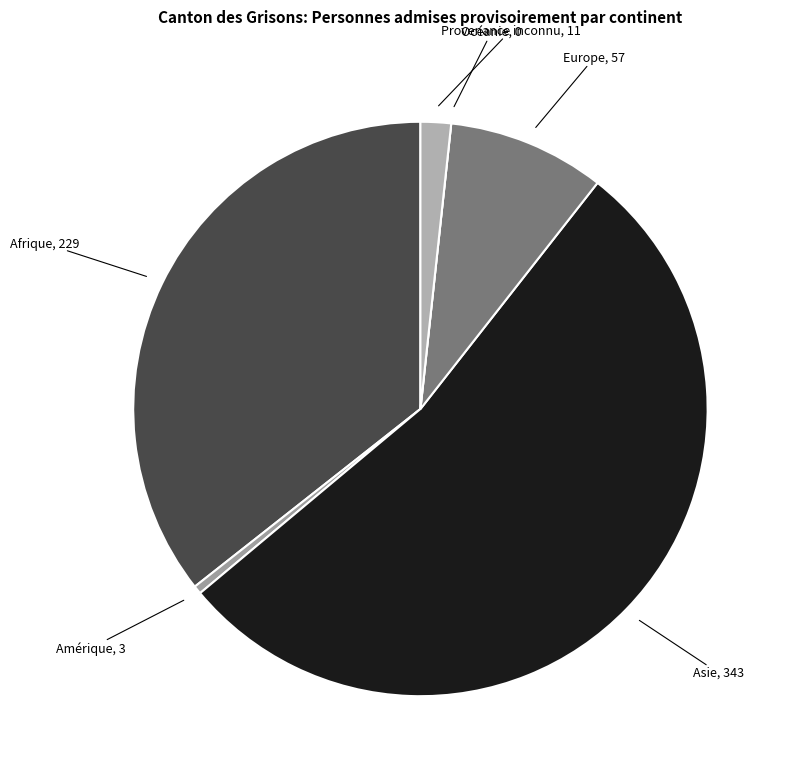

Which slice represents more than half of the pie?

Asie